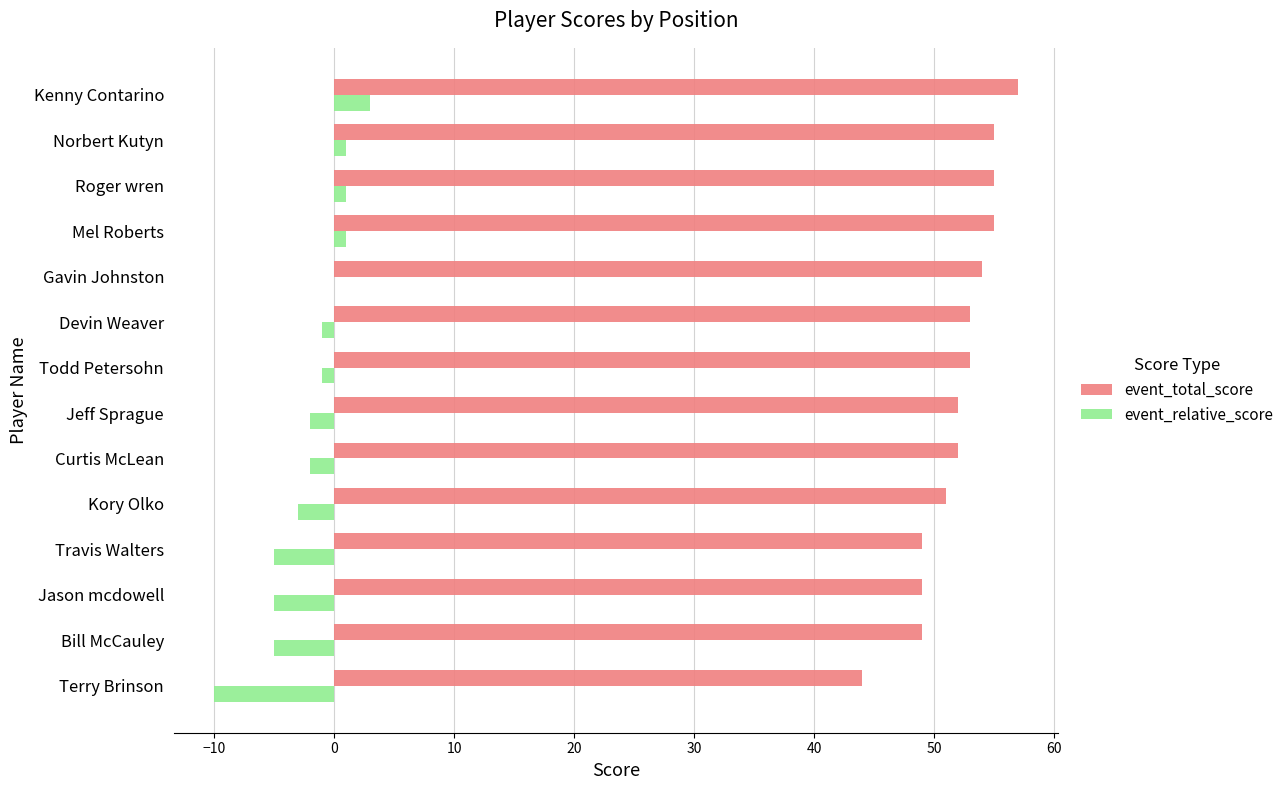

What is the highest value of the event_total_score series?

57